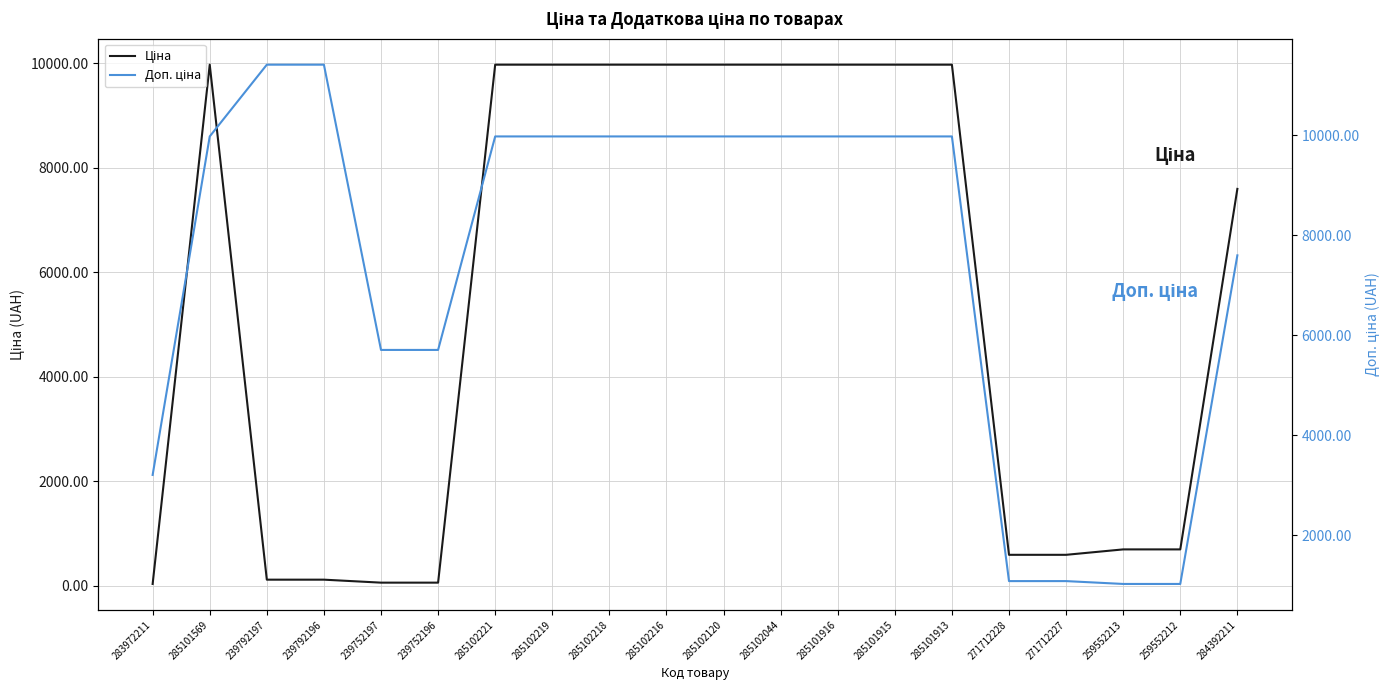

How many lines are shown in the chart?

2